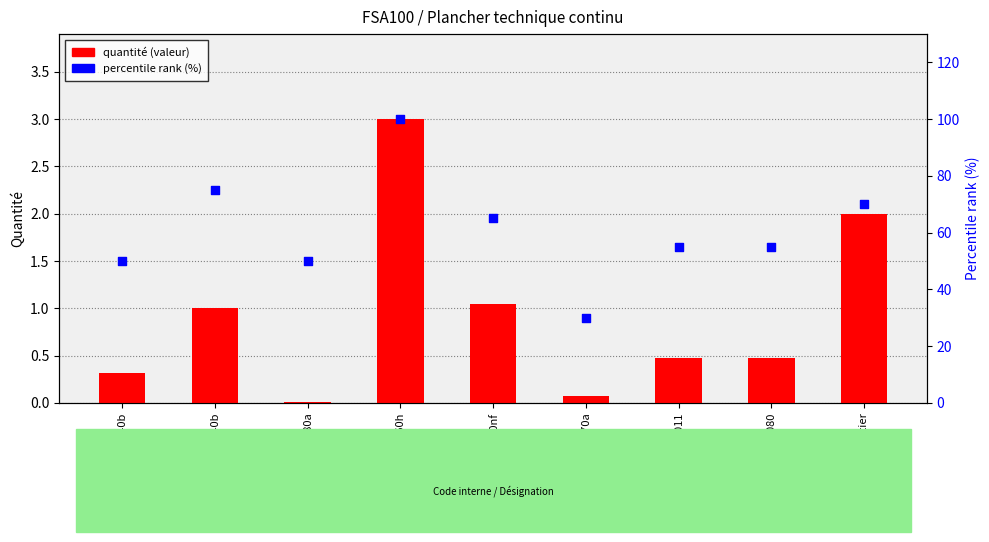

Which series contains the lowest Y value?

quantité (valeur)